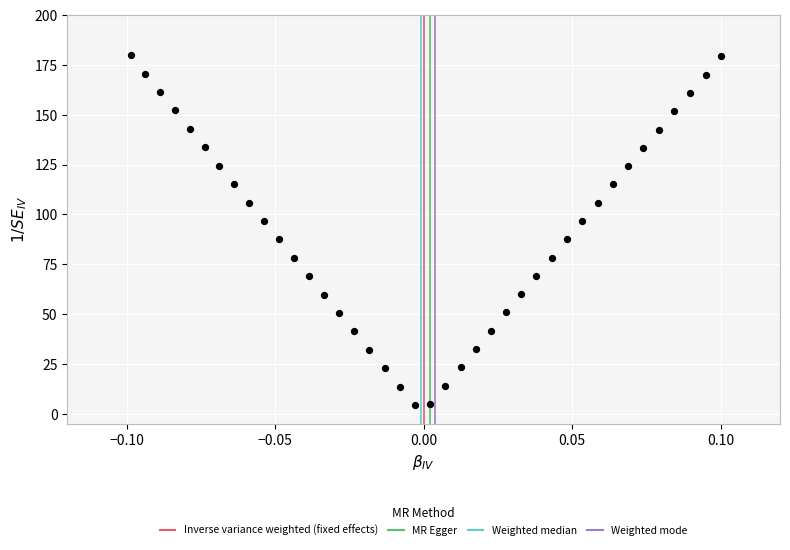

What is the range of Y values (max minus min)?

175.6